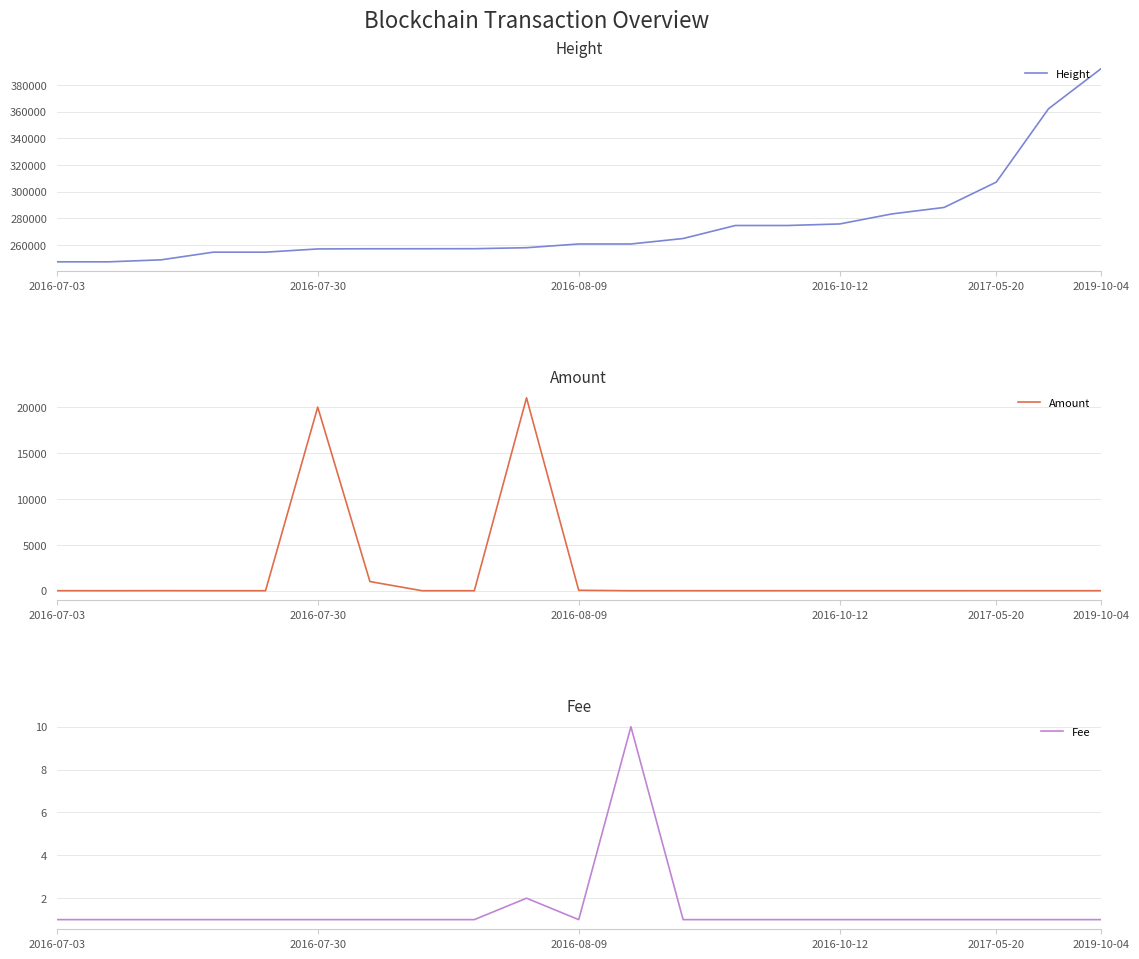

What is the highest value of the Height series?

391933